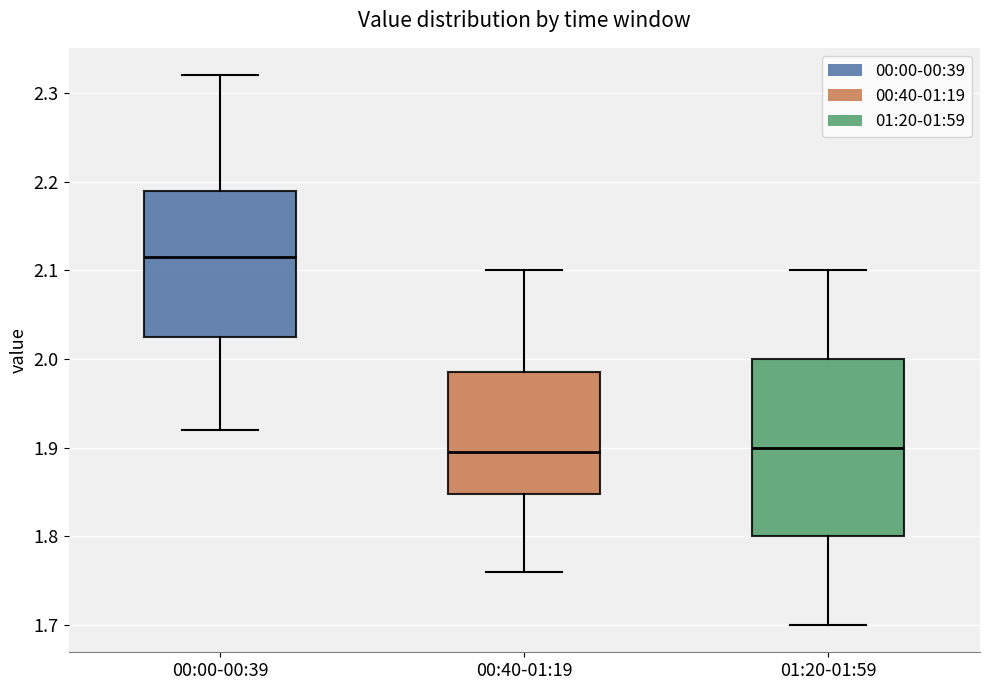

Comparing the boxes themselves (not the whiskers), which one is the tallest?

01:20-01:59